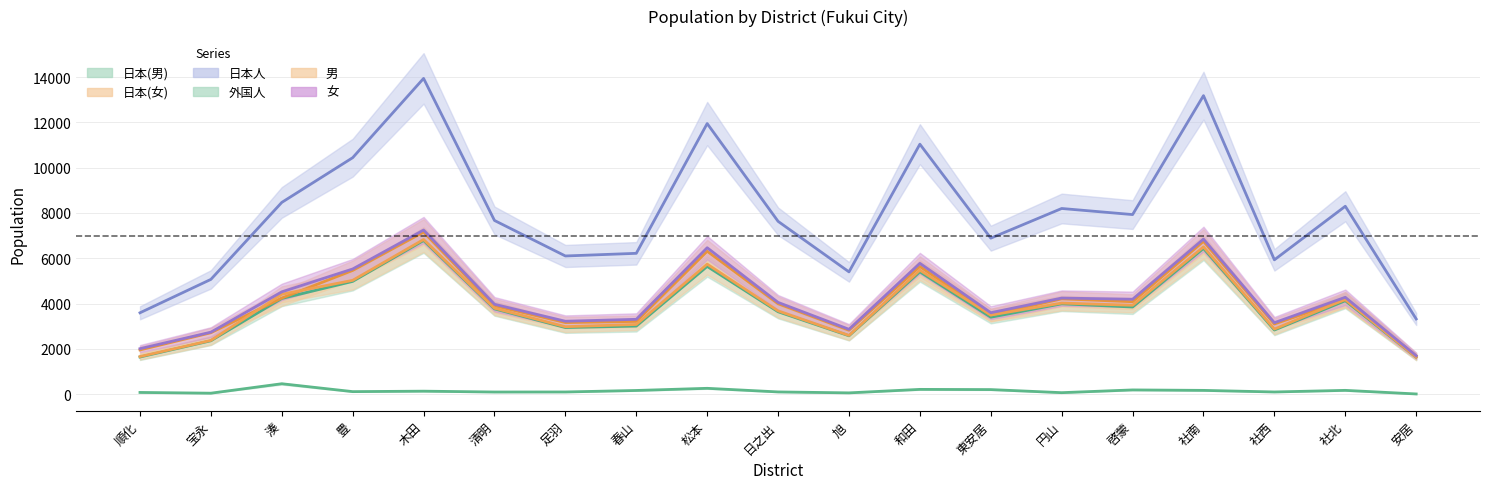

Which series has the widest spread of values?

日本人